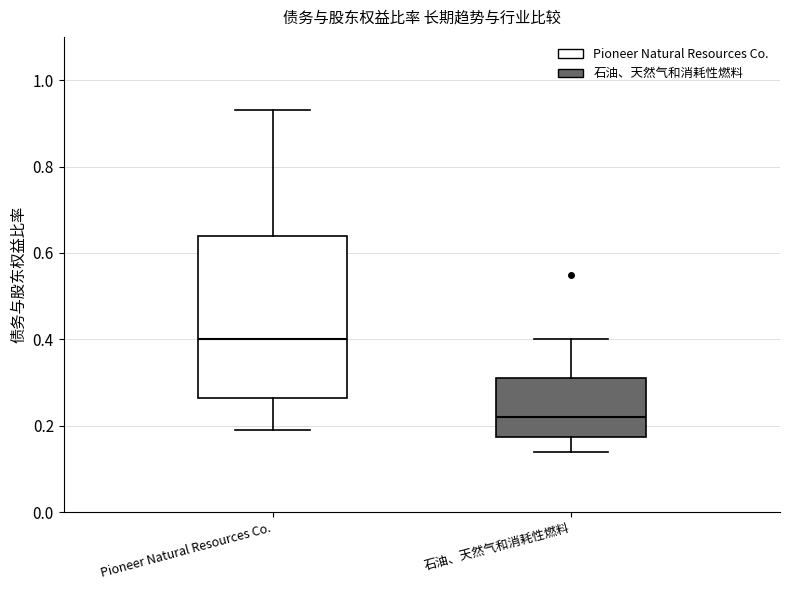

Reading left to right, transcribe this box plot: for each box, give where its median line is, the range the box spans, and where its two whiskers end, as read against the y-axis. The values are not printed on the chart, so give them approximately, as read against the axis.

Pioneer Natural Resources Co.: median 0.40, box 0.26 to 0.64, whiskers 0.20 to 0.94
石油、天然气和消耗性燃料: median 0.22, box 0.18 to 0.32, whiskers 0.14 to 0.40